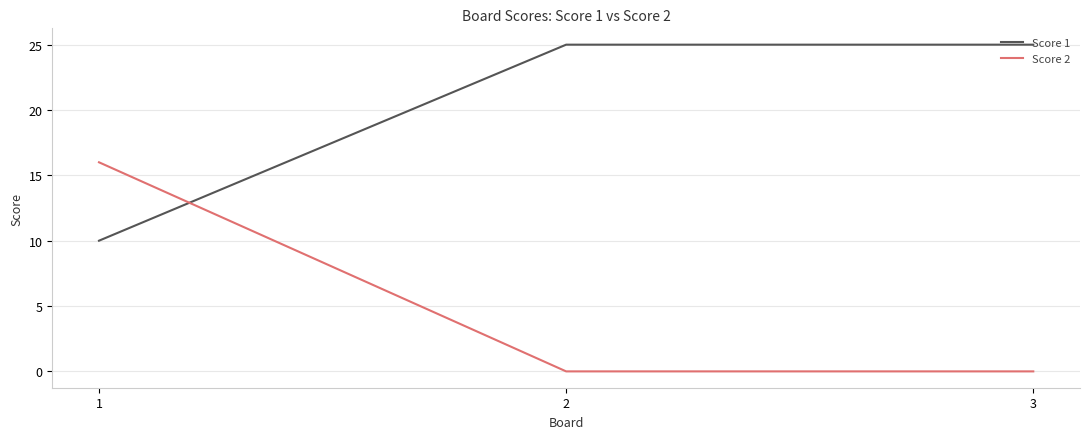

What is the highest value of the Score 2 series?

16